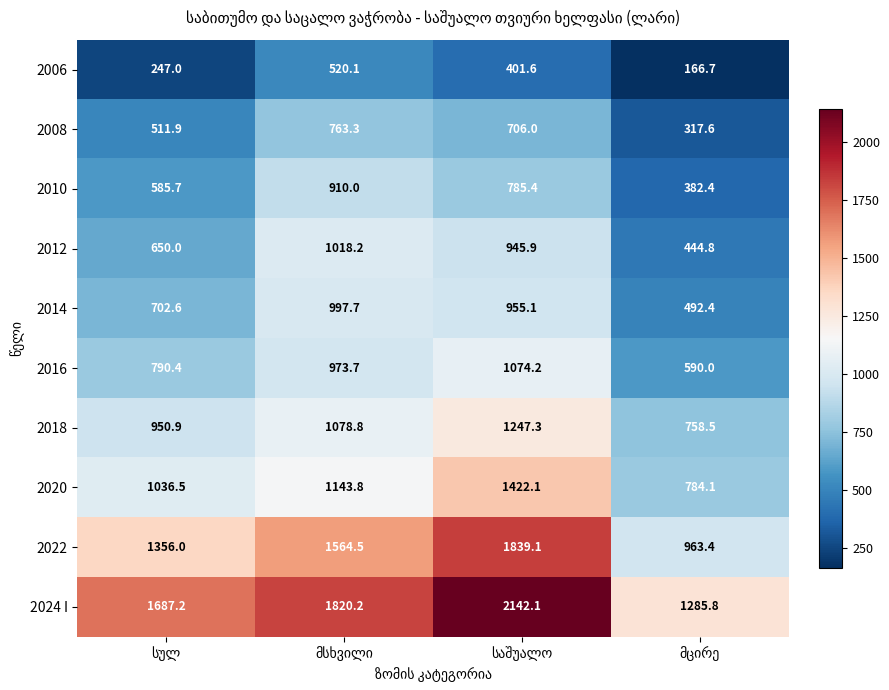

Which series has the largest total across all categories?

2024 I